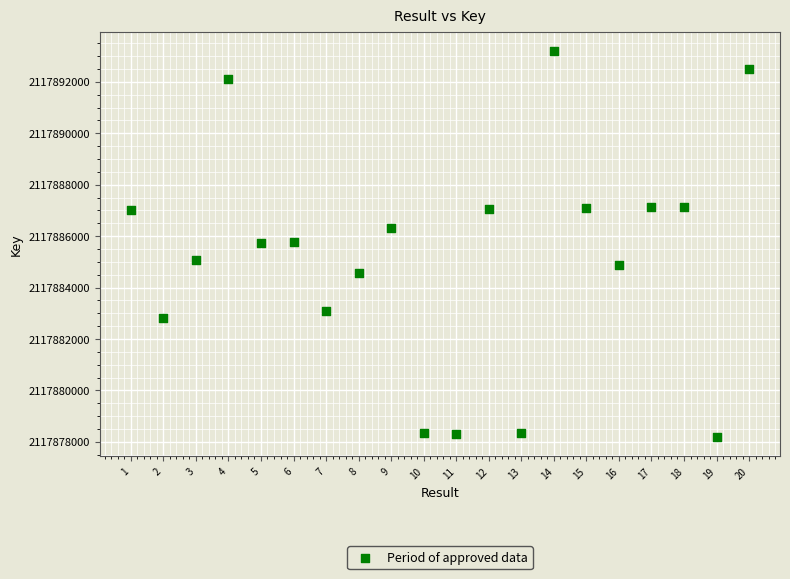

What is the range of Y values (max minus min)?

15023